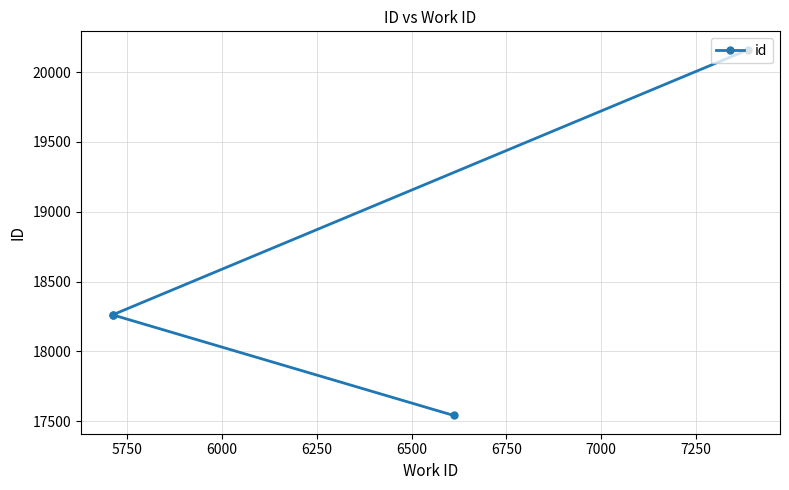

The chart shows a value of 6599 at 5750. True or false?

False